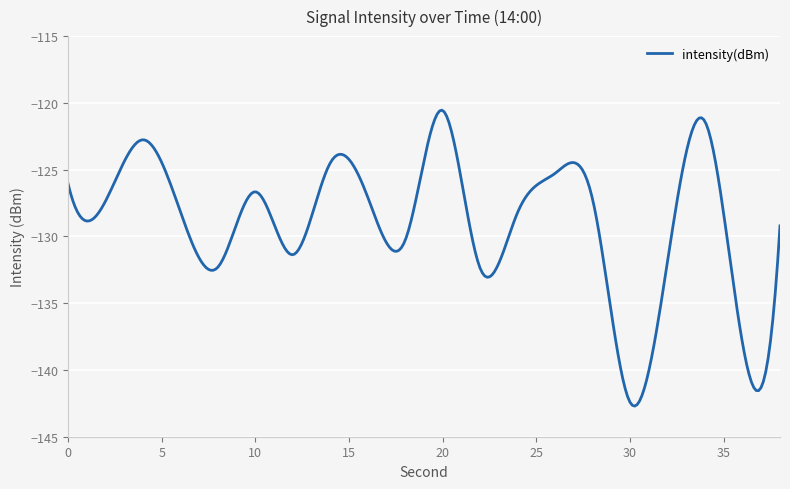

What is the greatest value displayed?

-120.5